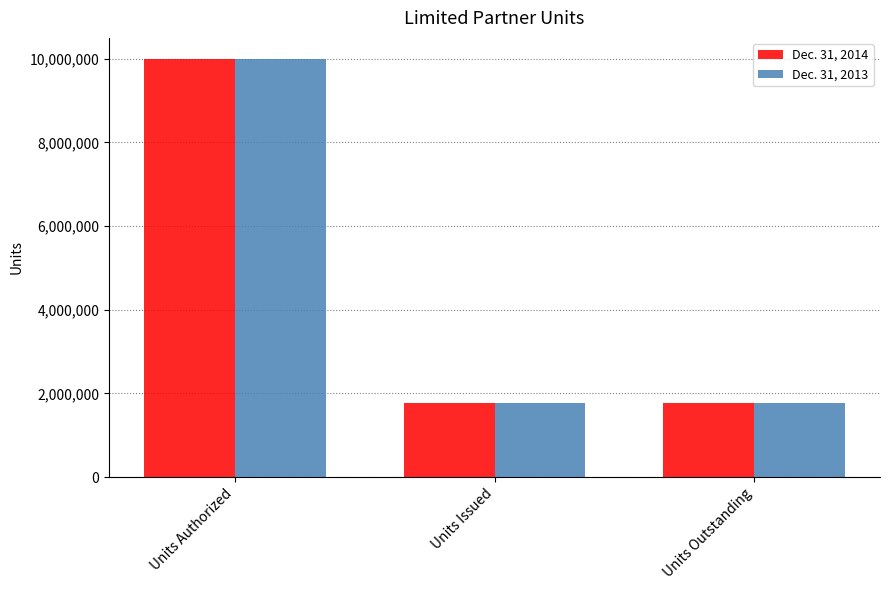

Is it true that Dec. 31, 2014 equals 1771597 at Units Outstanding?

True